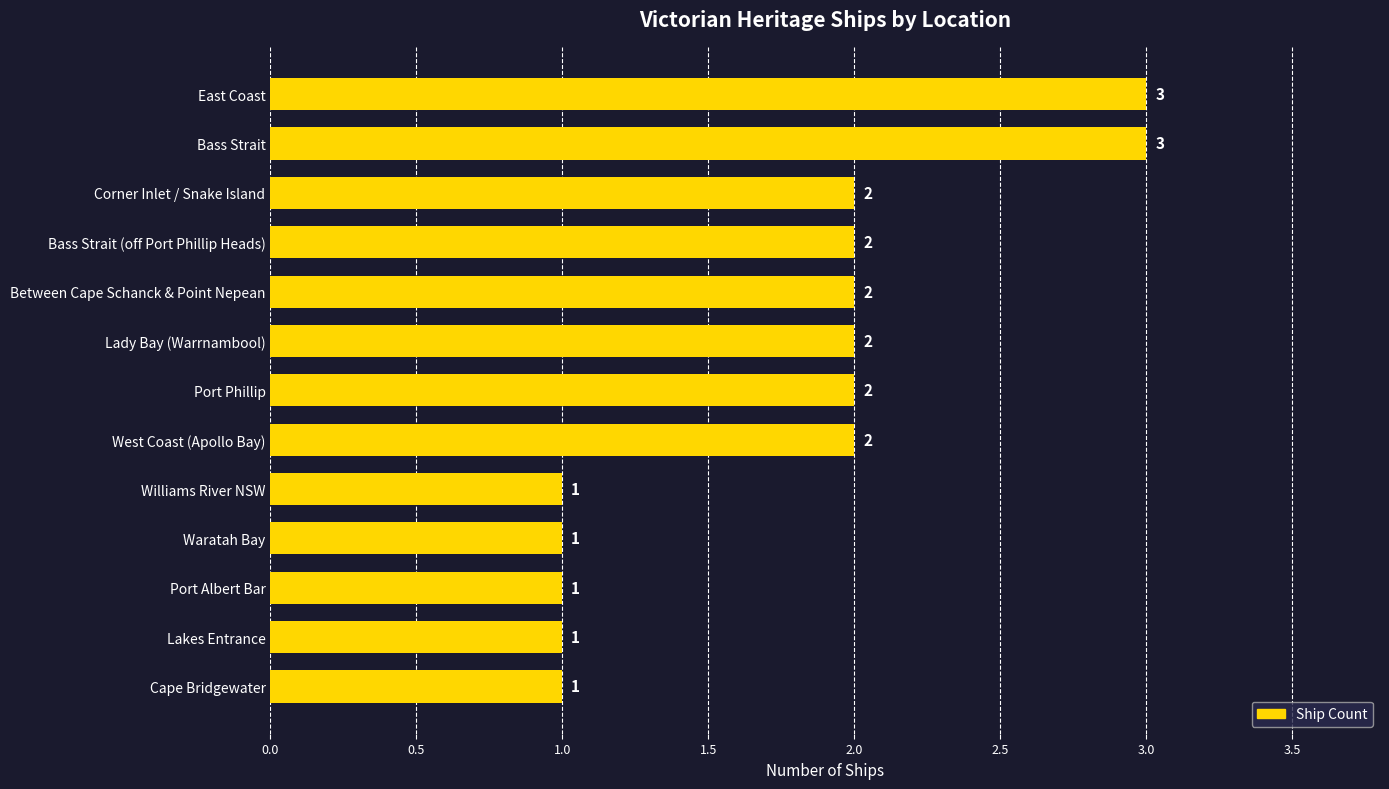

Are the bars horizontal?

Yes